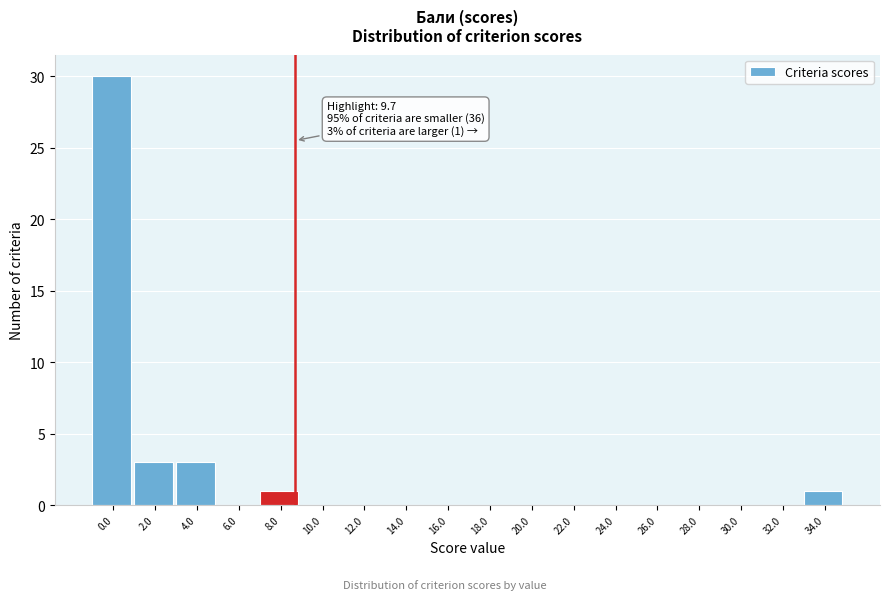

Reading right to left, list all the values displayed in this chart.

34.0=1	32.0=0	30.0=0	28.0=0	26.0=0	24.0=0	22.0=0	20.0=0	18.0=0	16.0=0	14.0=0	12.0=0	10.0=0	8.0=1	6.0=0	4.0=3	2.0=3	0.0=30